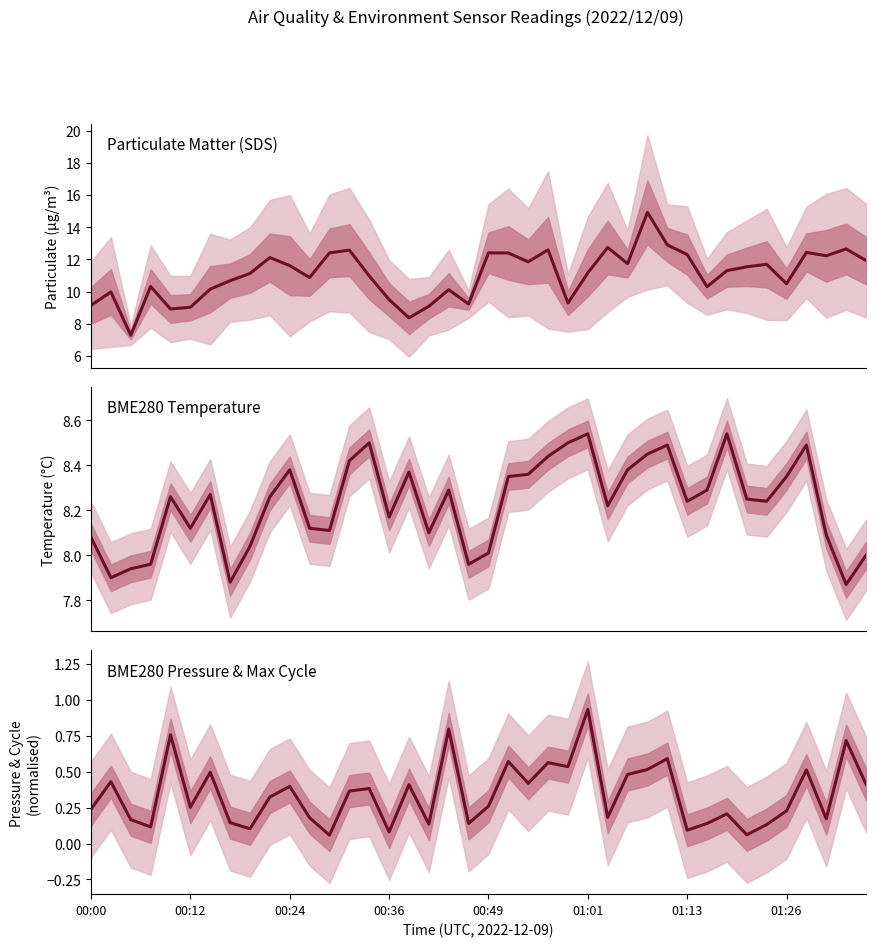

What is the lowest value of the BME280_temperature series?

7.9